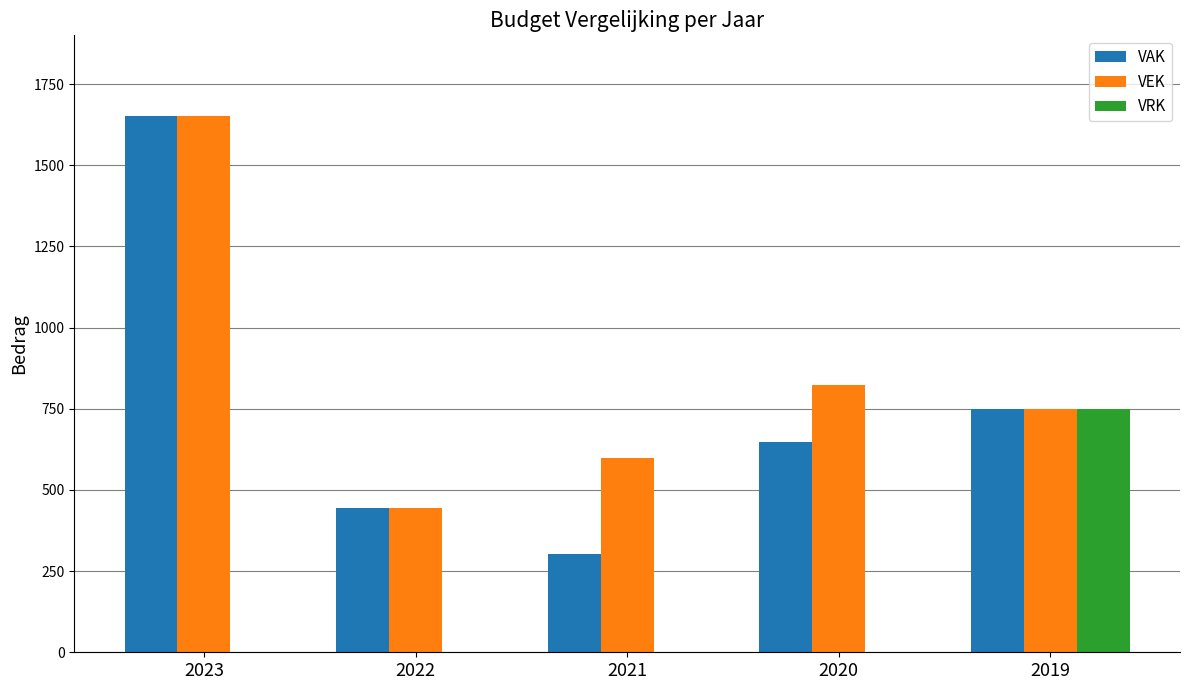

What is the total value across all series at 2020?

1471